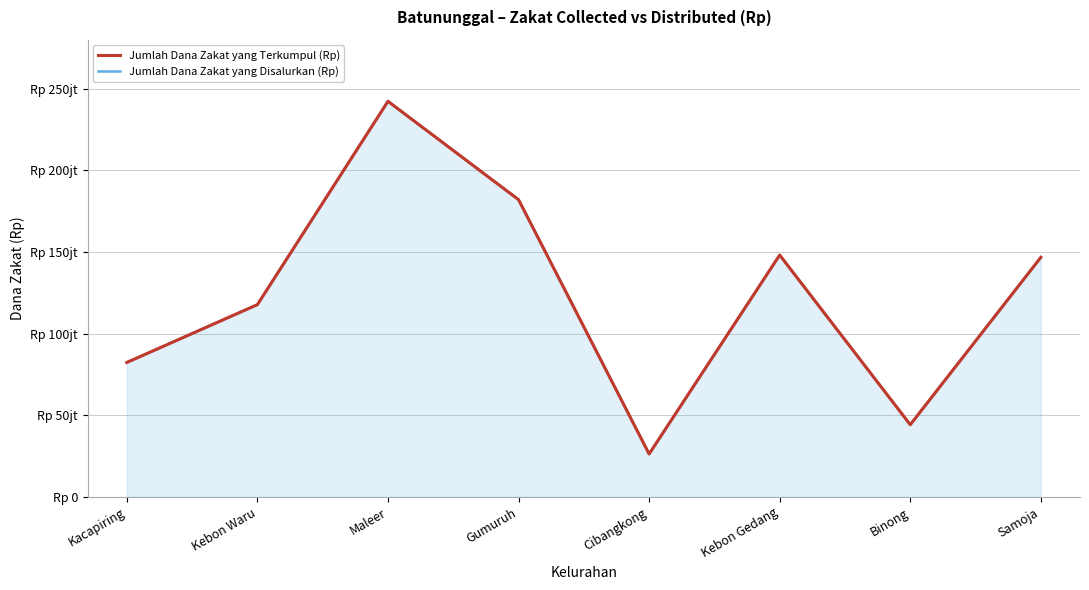

True or false: Jumlah Dana Zakat yang Disalurkan (Rp) and Jumlah Dana Zakat yang Terkumpul (Rp) cross at least once.

False